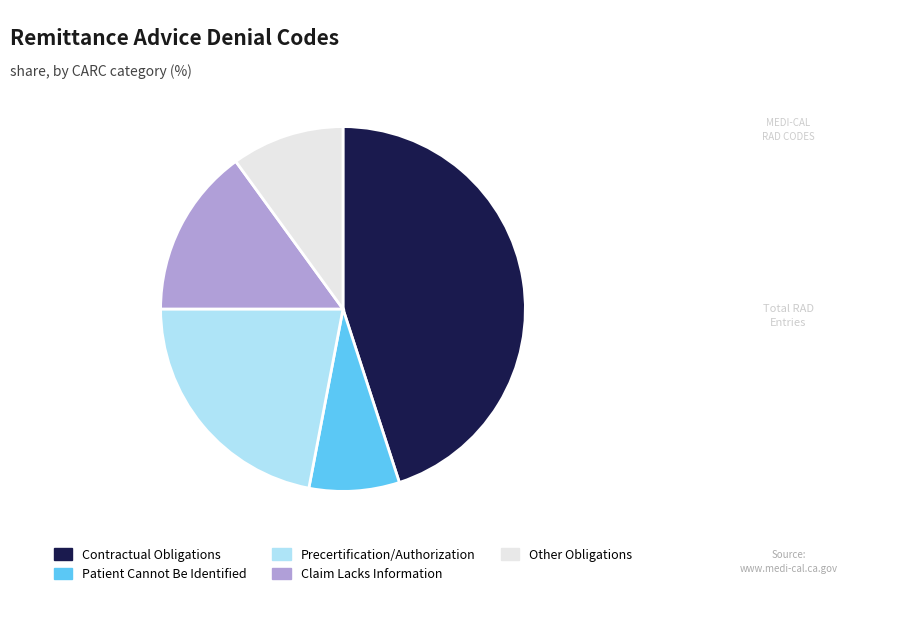

The Precertification/Authorization slice represents 22% of the pie. True or false?

True